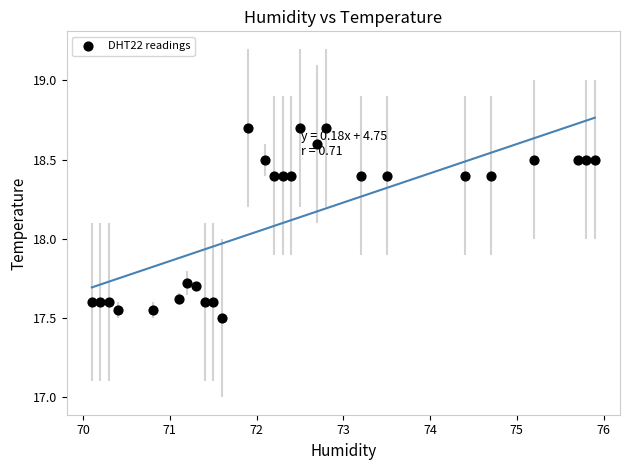

What is the range of X values (max minus min)?

5.8